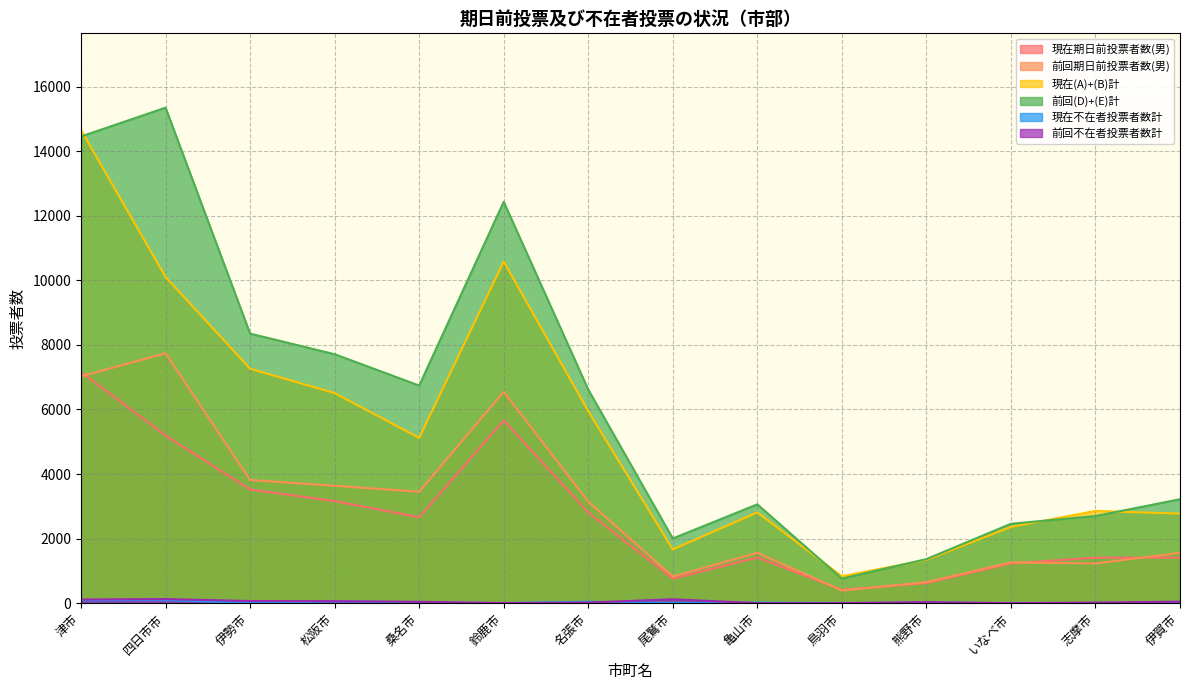

Reading right to left, transcribe all the data shown in this chart.

現在期日前投票者数(男): 伊賀市=1411	志摩市=1408	いなべ市=1232	熊野市=622	鳥羽市=414	亀山市=1416	尾鷲市=755	名張市=2812	鈴鹿市=5662	桑名市=2662	松阪市=3162	伊勢市=3521	四日市市=5194	津市=7159
前回期日前投票者数(男): 伊賀市=1558	志摩市=1229	いなべ市=1263	熊野市=650	鳥羽市=393	亀山市=1560	尾鷲市=827	名張市=3144	鈴鹿市=6550	桑名市=3450	松阪市=3637	伊勢市=3814	四日市市=7742	津市=7025
現在(A)+(B)計: 伊賀市=2774	志摩市=2858	いなべ市=2363	熊野市=1342	鳥羽市=833	亀山市=2812	尾鷲市=1667	名張市=5948	鈴鹿市=10583	桑名市=5121	松阪市=6508	伊勢市=7262	四日市市=10103	津市=14657
前回(D)+(E)計: 伊賀市=3220	志摩市=2699	いなべ市=2460	熊野市=1365	鳥羽市=763	亀山市=3062	尾鷲市=2004	名張市=6616	鈴鹿市=12433	桑名市=6741	松阪市=7712	伊勢市=8350	四日市市=15349	津市=14456
現在不在者投票者数計: 伊賀市=0	志摩市=4	いなべ市=0	熊野市=17	鳥羽市=0	亀山市=17	尾鷲市=9	名張市=43	鈴鹿市=2	桑名市=24	松阪市=57	伊勢市=0	四日市市=102	津市=94
前回不在者投票者数計: 伊賀市=48	志摩市=18	いなべ市=0	熊野市=33	鳥羽市=1	亀山市=1	尾鷲市=121	名張市=19	鈴鹿市=3	桑名市=42	松阪市=62	伊勢市=66	四日市市=127	津市=113